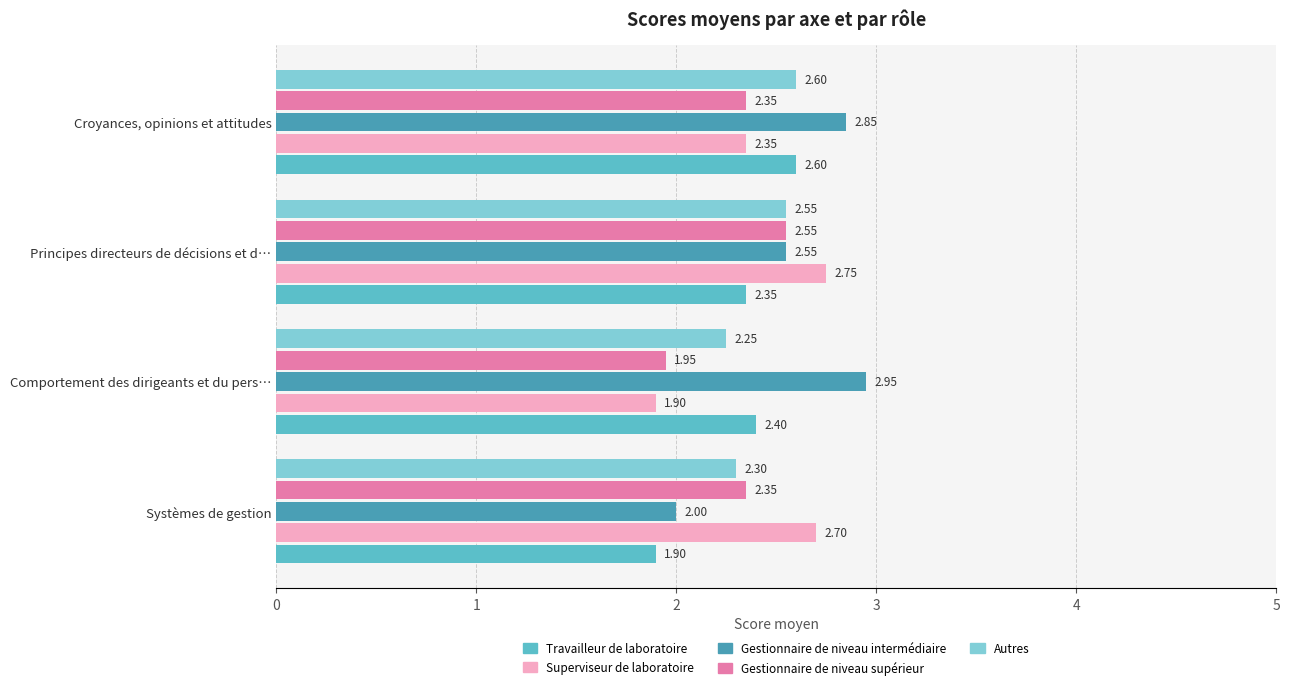

Rank the categories by Gestionnaire de niveau intermédiaire value from lowest to highest.

Systèmes de gestion, Principes directeurs de décisions et d…, Croyances, opinions et attitudes, Comportement des dirigeants et du pers…